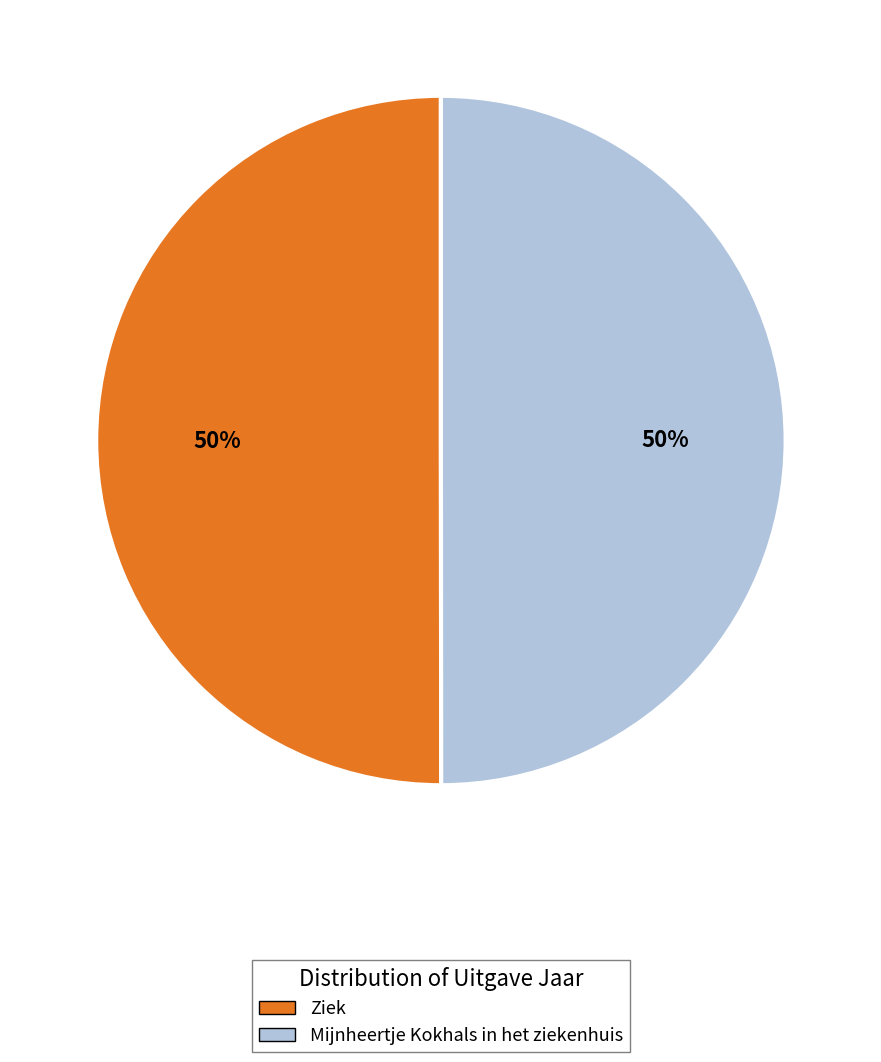

What is the ratio of the value at Ziek to the value at Mijnheertje Kokhals in het ziekenhuis?

1.0